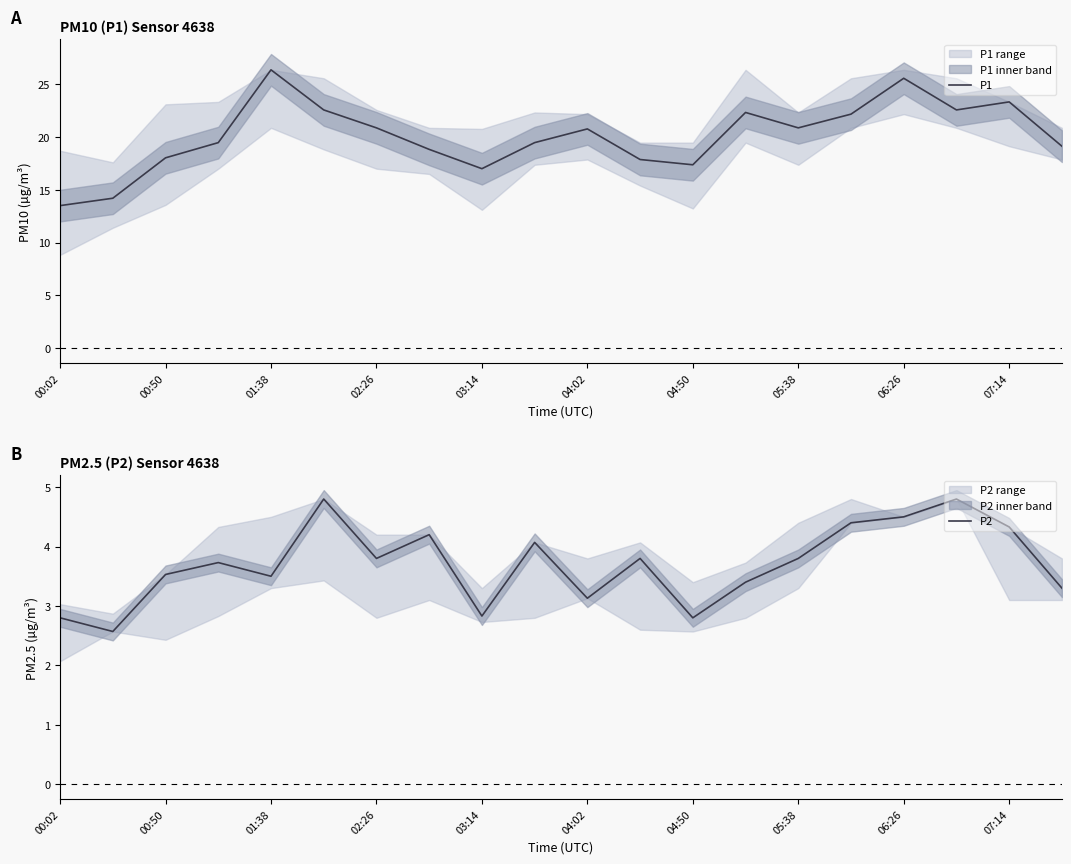

At which label does P1 reach its minimum?

00:02